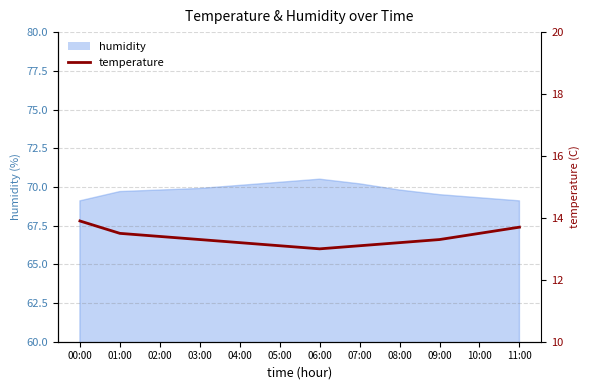

How many categories are shown in the chart?

12